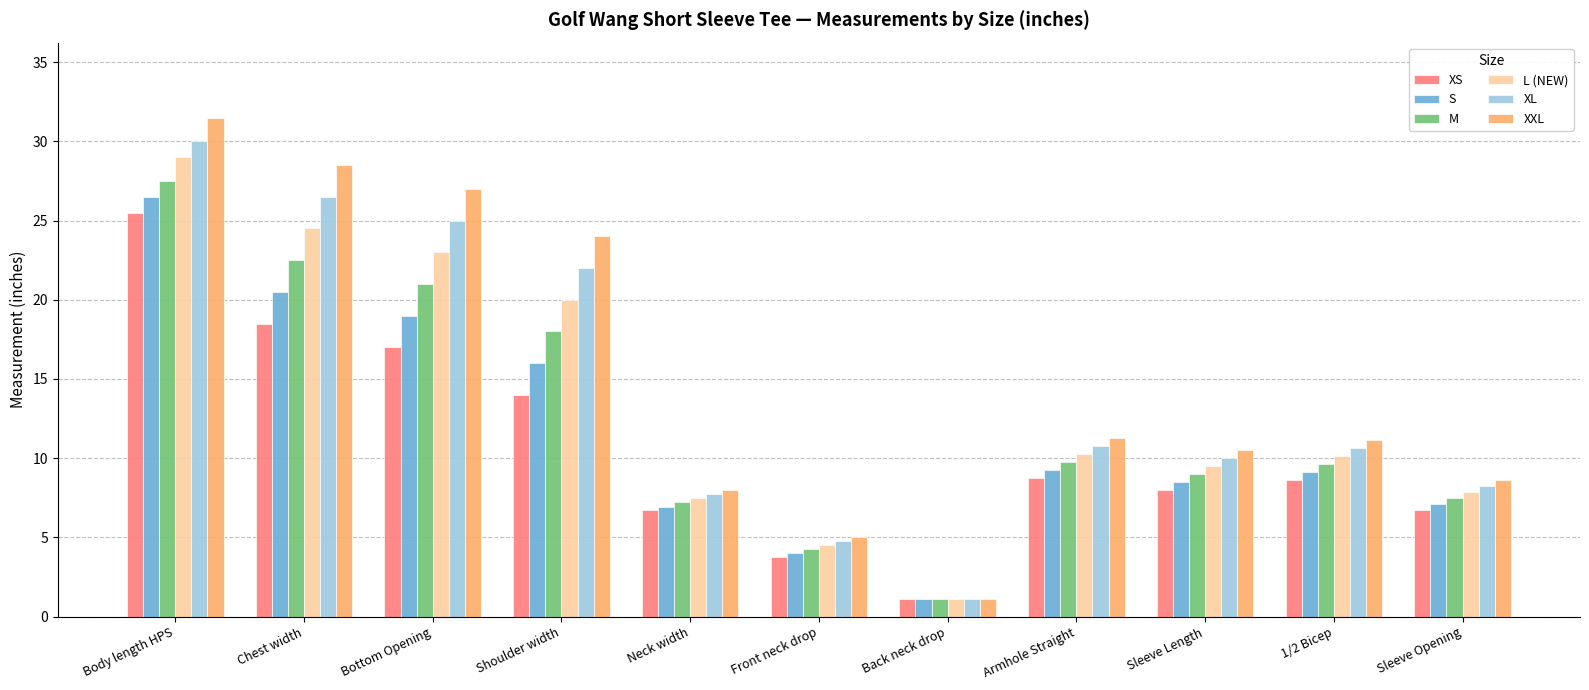

The S series shows 9.3 at Shoulder width. True or false?

False